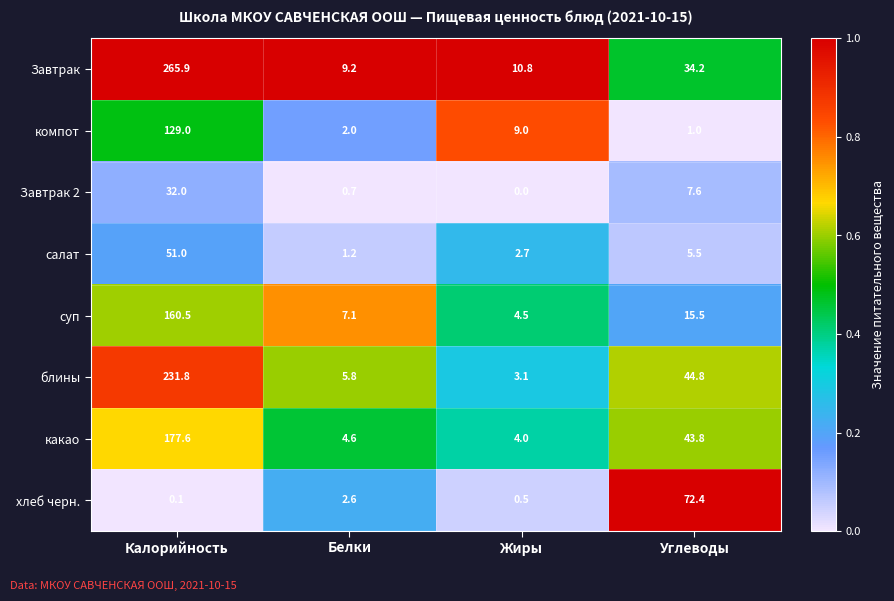

What is the sum of all блины values?

285.5